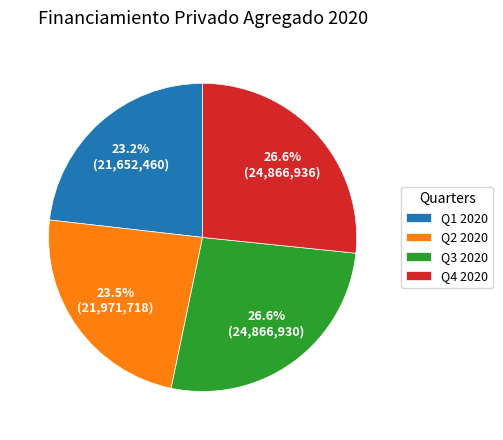

What is the ratio of the value at Q3 2020 to the value at Q2 2020?

1.1